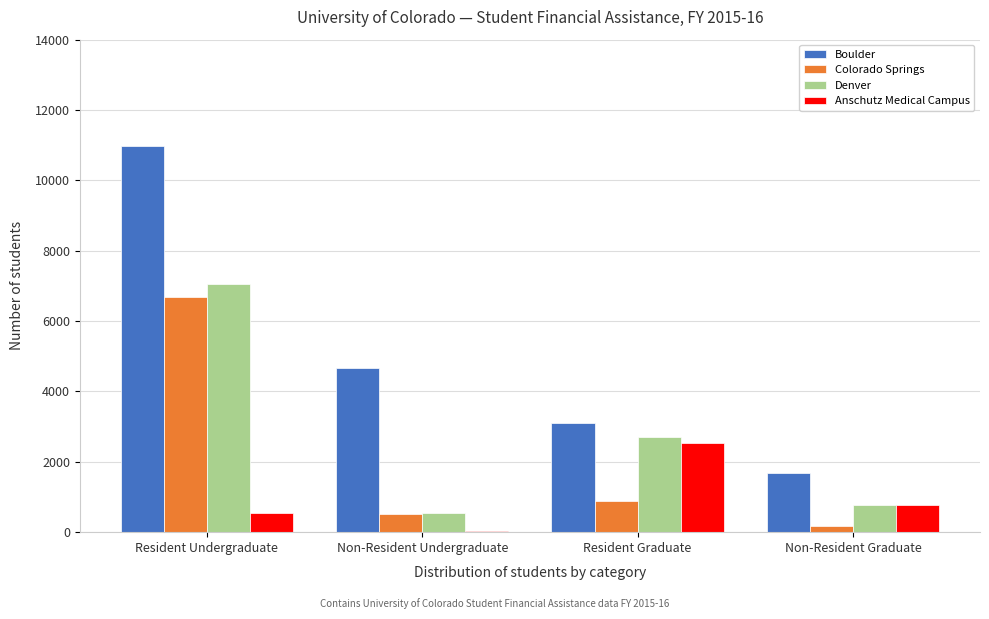

Reading left to right, extract all data points from this chart.

Boulder: 10979	4668	3105	1677
Colorado Springs: 6685	525	898	168
Denver: 7061	556	2693	767
Anschutz Medical Campus: 534	45	2525	785